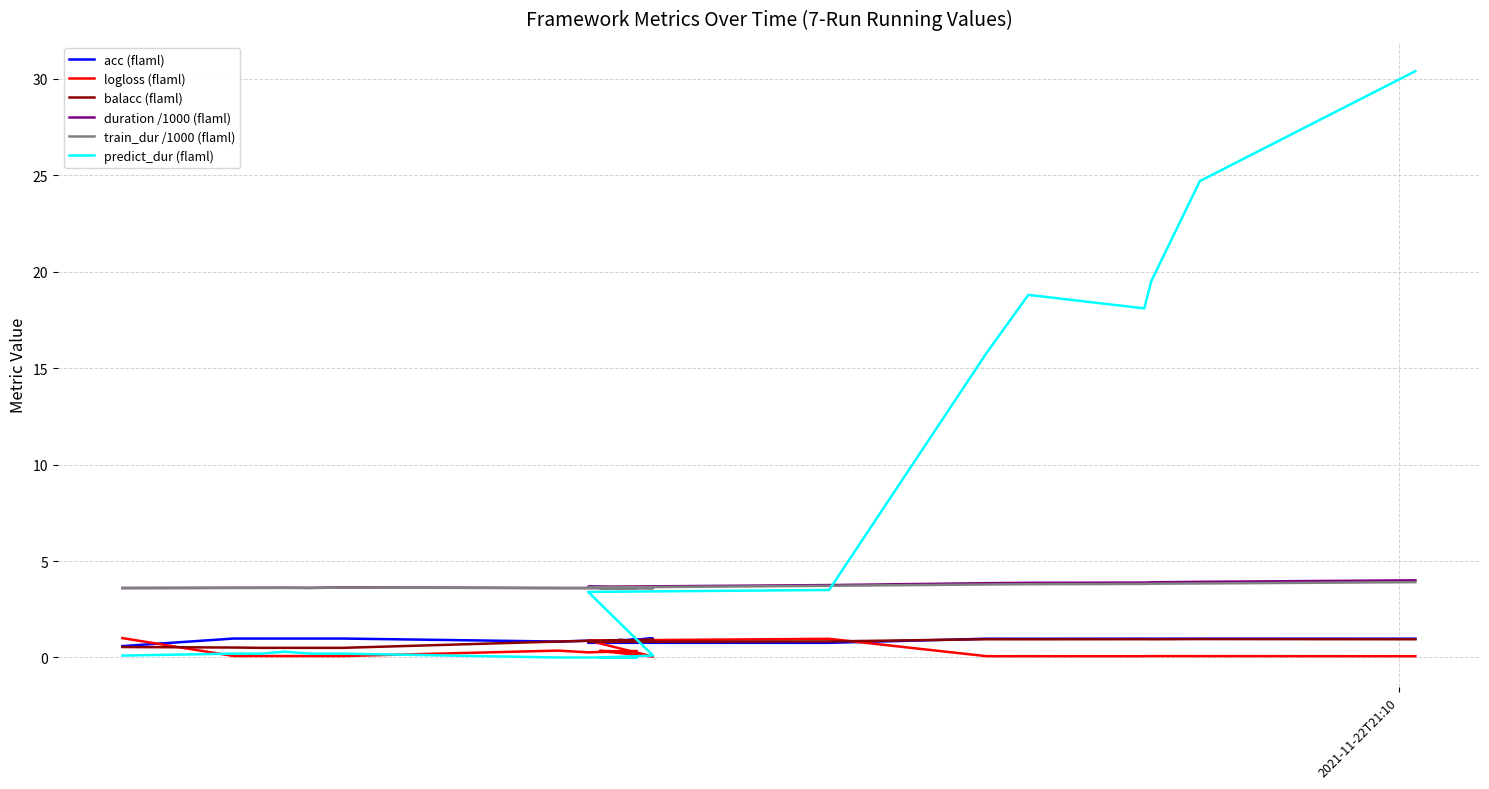

True or false: train_dur /1000 (flaml) and logloss (flaml) cross at least once.

False